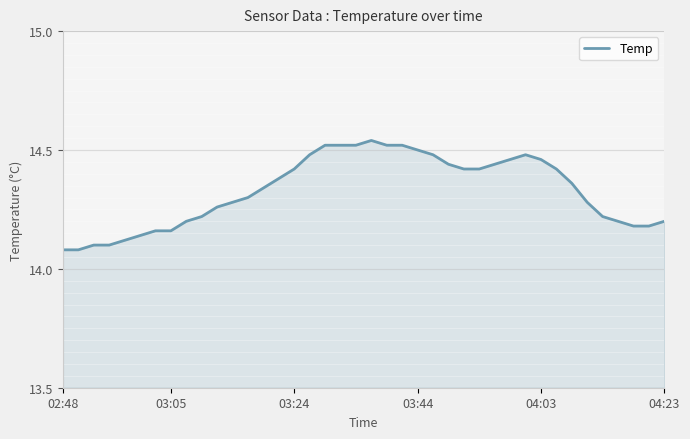

What is the sum of all values?

573.1